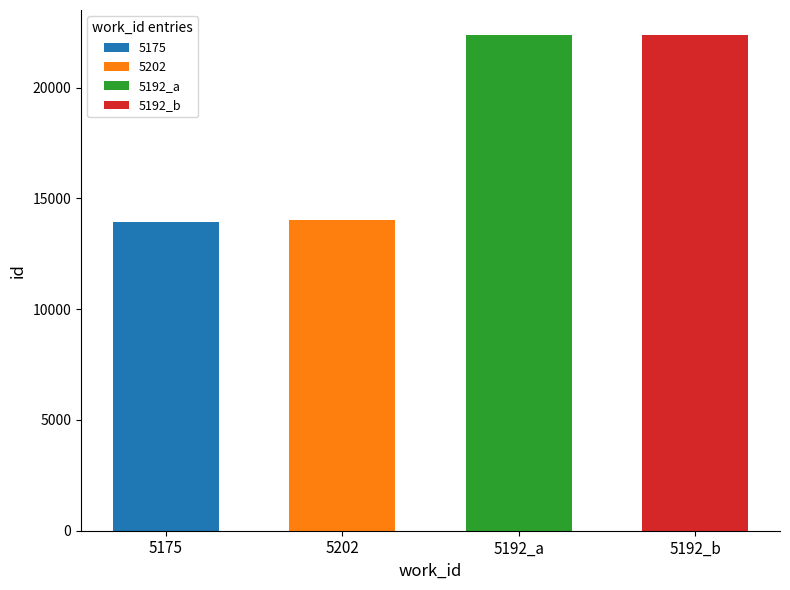

True or false: the data shows 21205 at 5202.

False